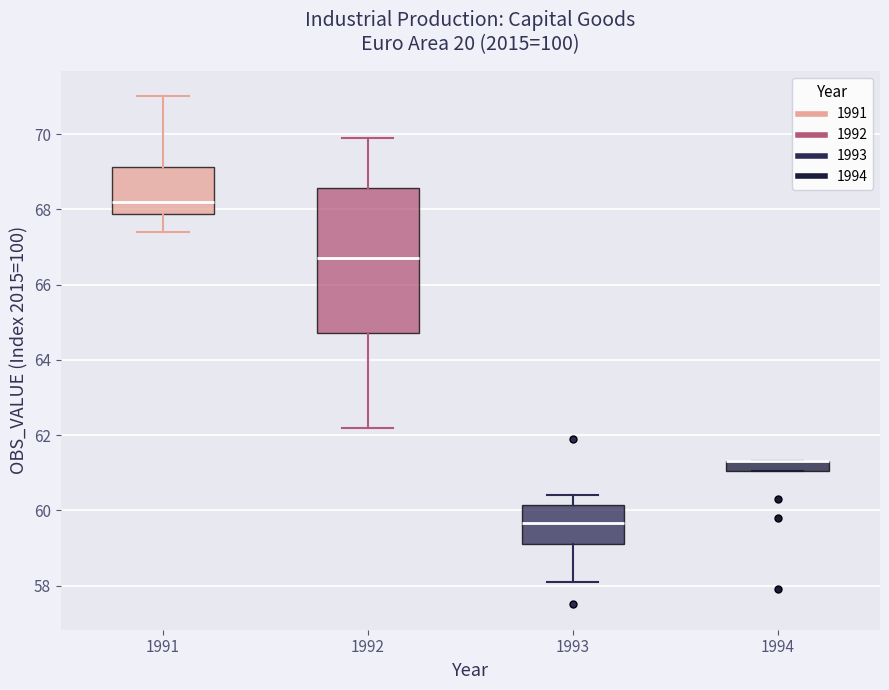

Comparing the boxes themselves (not the whiskers), which one is the tallest?

1992